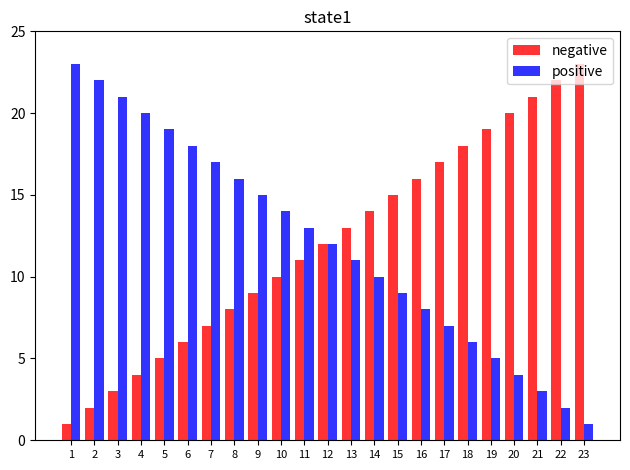

Is it true that positive equals 6 at 18?

True